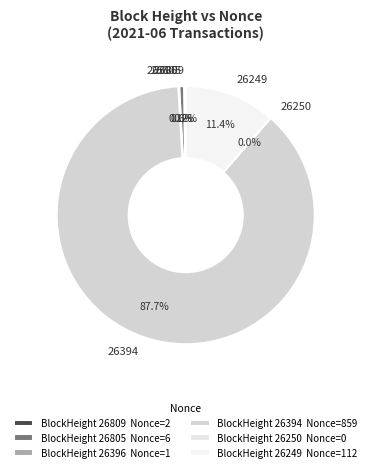

Does 26394 represent more than half of the total?

Yes